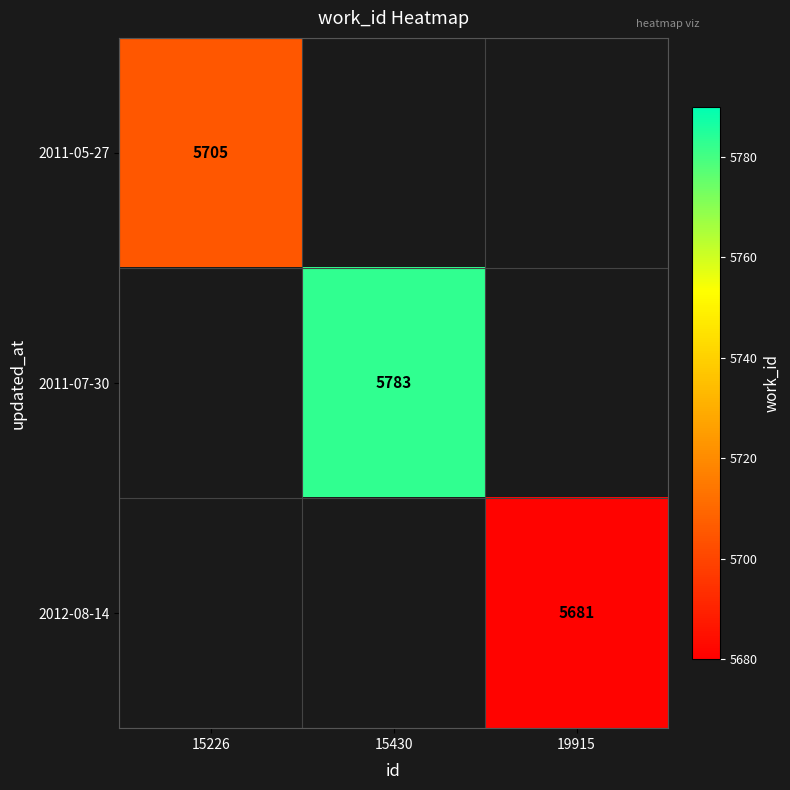

At how many categories does at least one series exceed 5711?

1